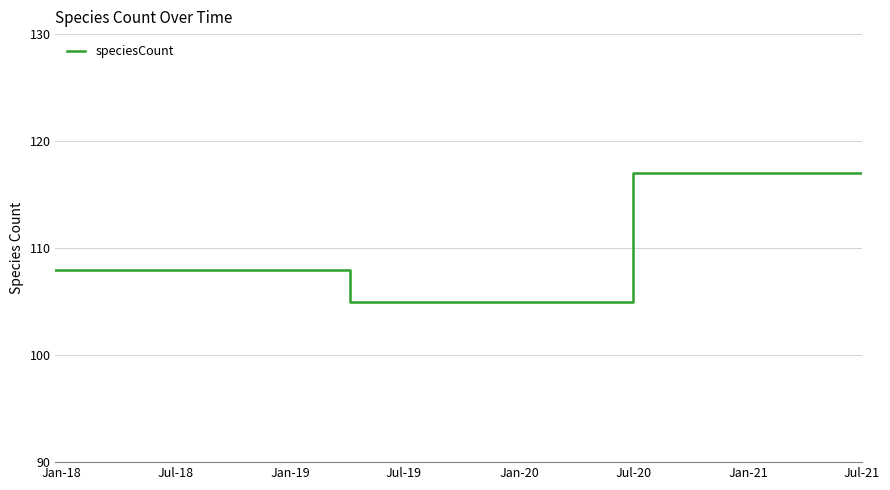

What is the maximum value shown in the chart?

117